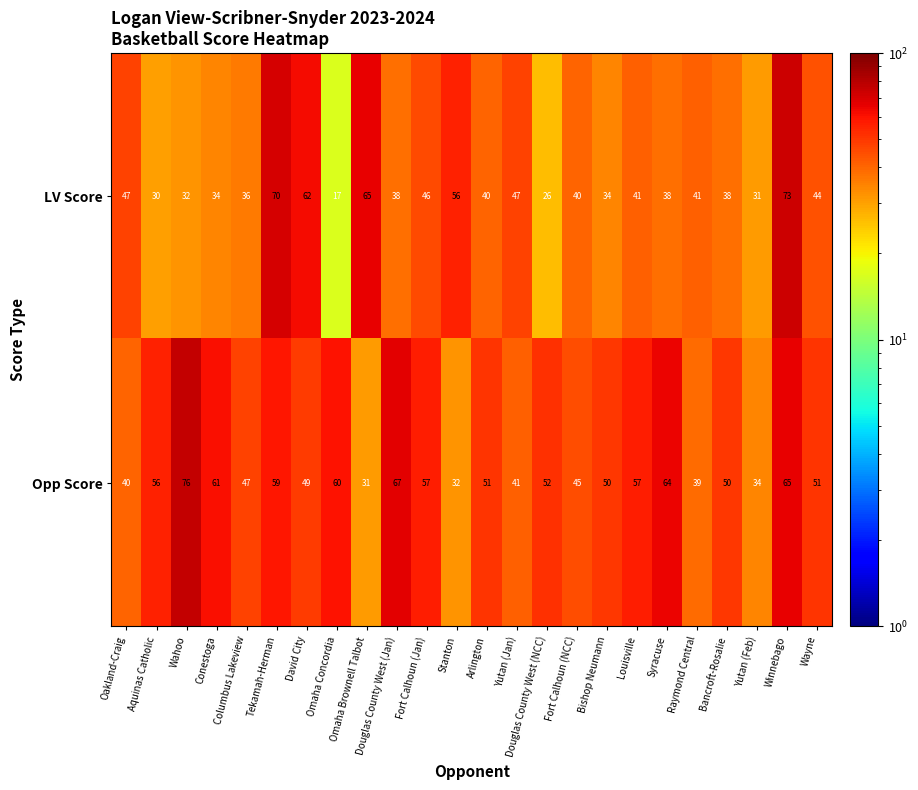

How many data points does each series have?

24